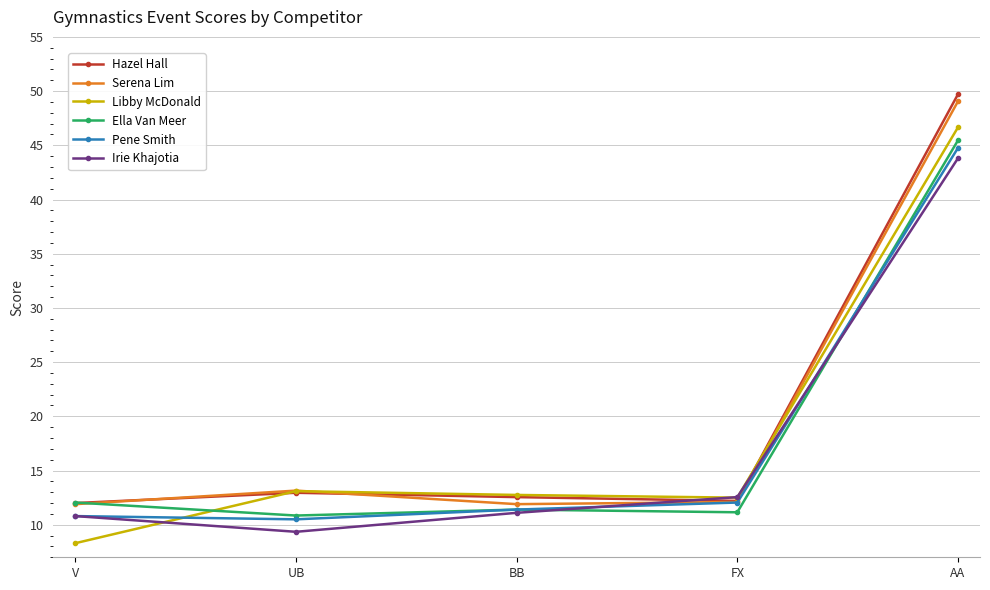

Which label corresponds to the largest value in the chart?

AA